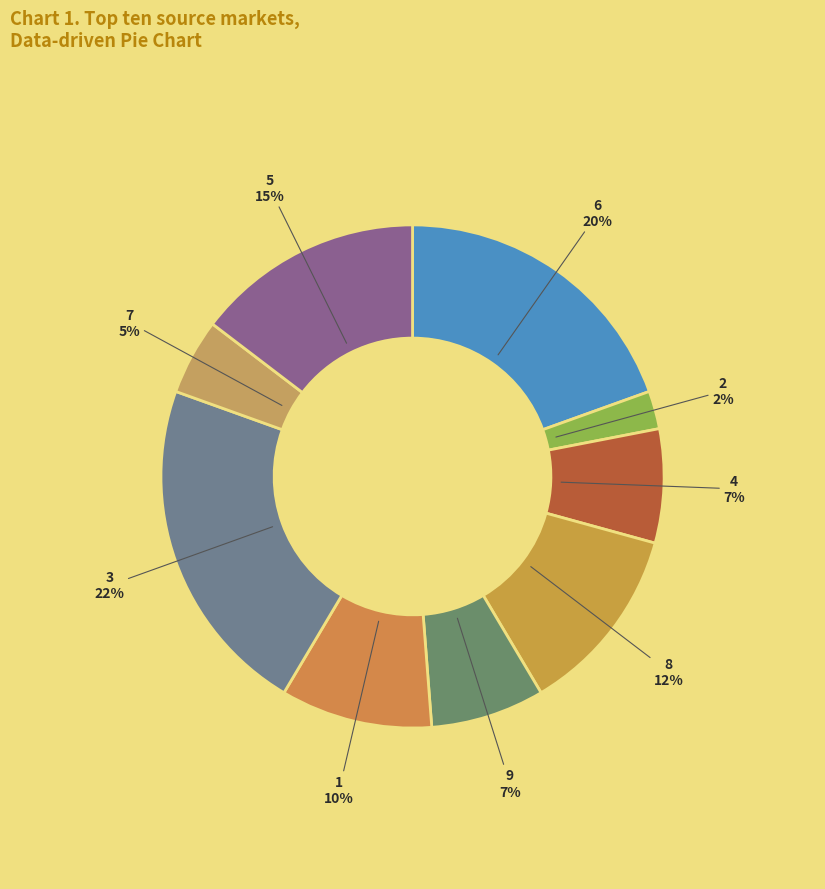

Count the number of slices in the pie.

9